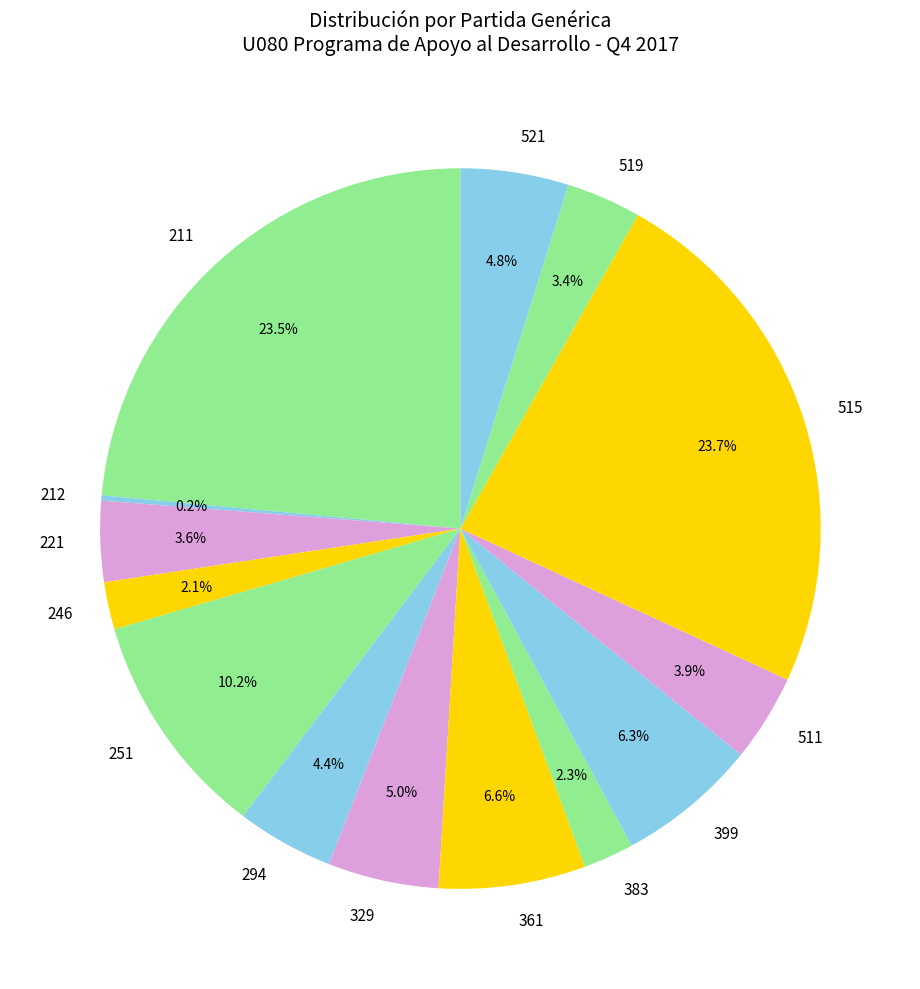

What percentage do 246 and 361 together represent?

8.7%